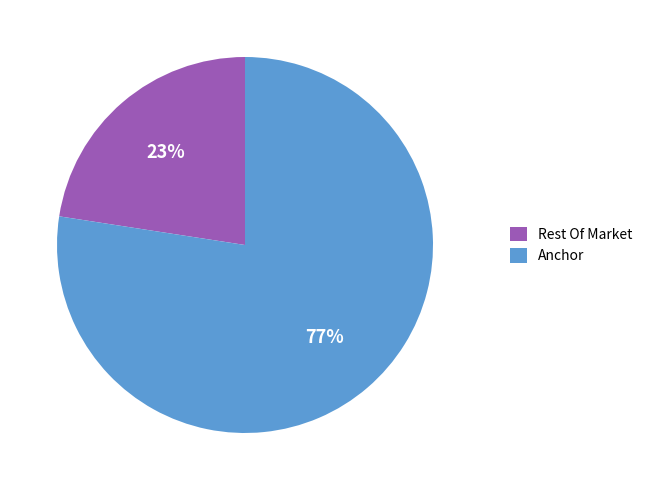

Which slice is the smallest?

Rest Of Market